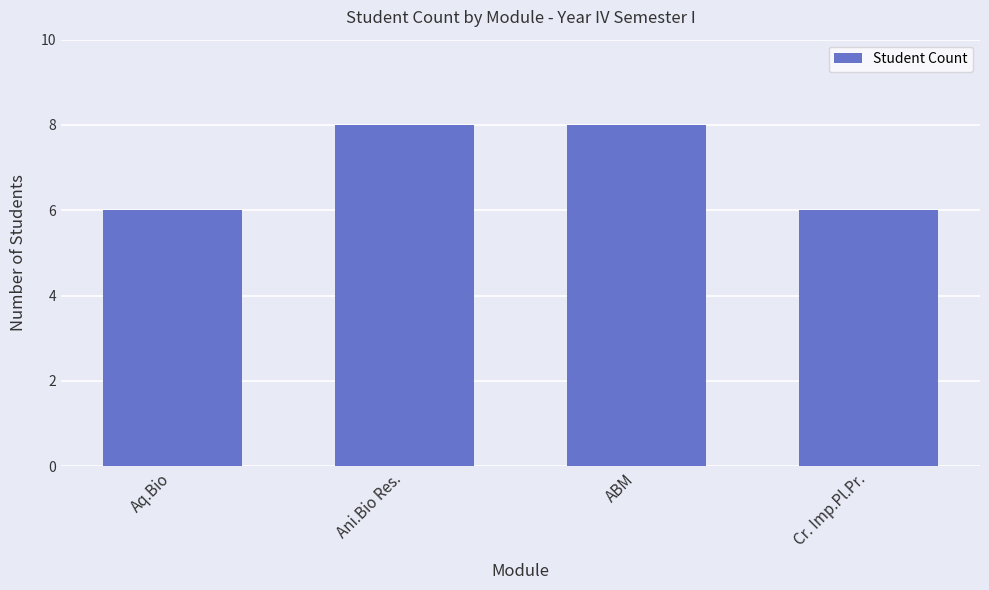

What is the maximum value shown in the chart?

8